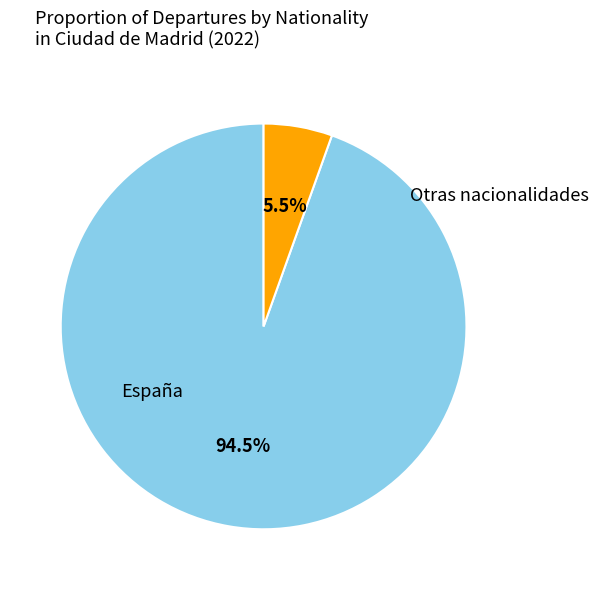

Which slice represents more than half of the pie?

España